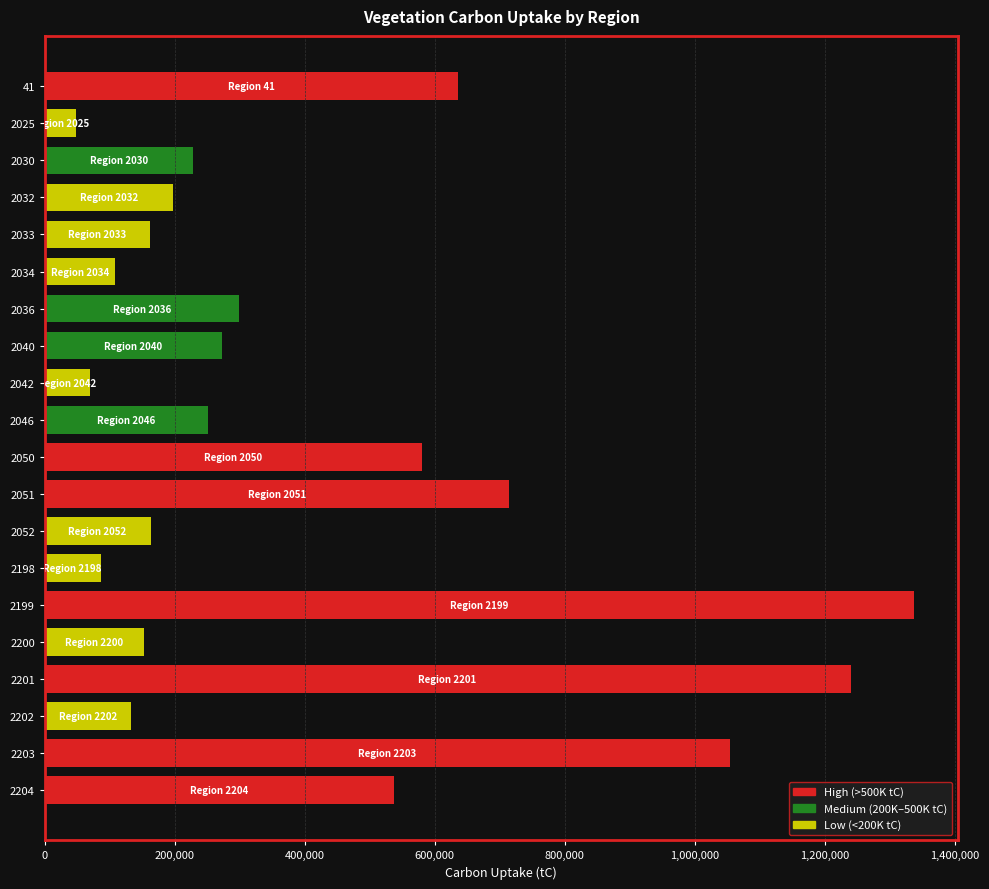

What is the difference between the values at 41 and 2036?

336696